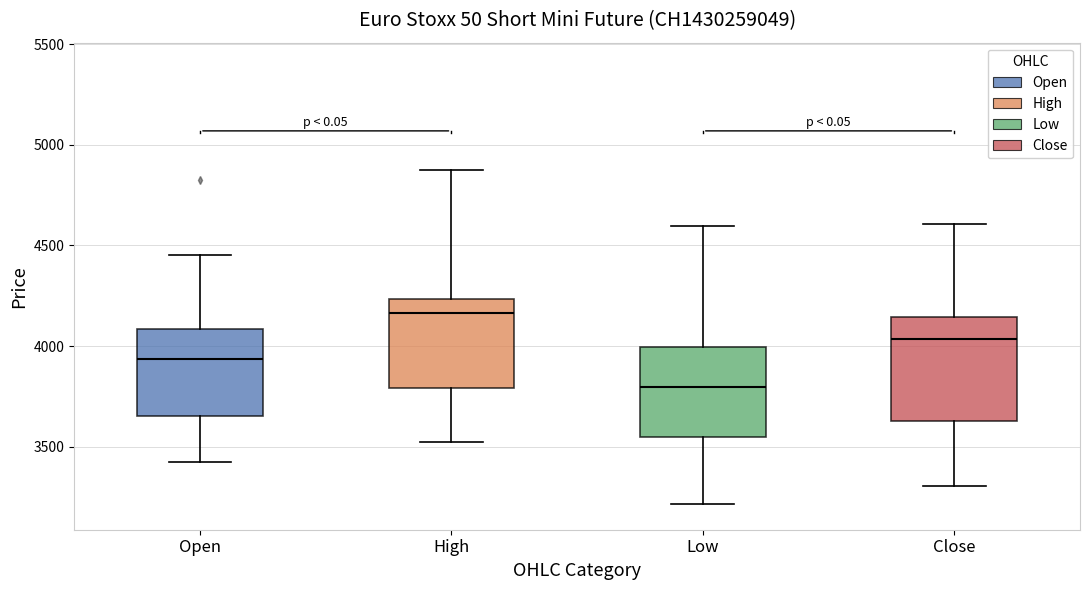

Reading left to right, transcribe this box plot: for each box, give where its median line is, the range the box spans, and where its two whiskers end, as read against the y-axis. The values are not printed on the chart, so give them approximately, as read against the axis.

Open: median 3950, box 3650 to 4100, whiskers 3450 to 4450
High: median 4150, box 3800 to 4250, whiskers 3550 to 4900
Low: median 3800, box 3550 to 4000, whiskers 3200 to 4600
Close: median 4050, box 3650 to 4150, whiskers 3300 to 4600